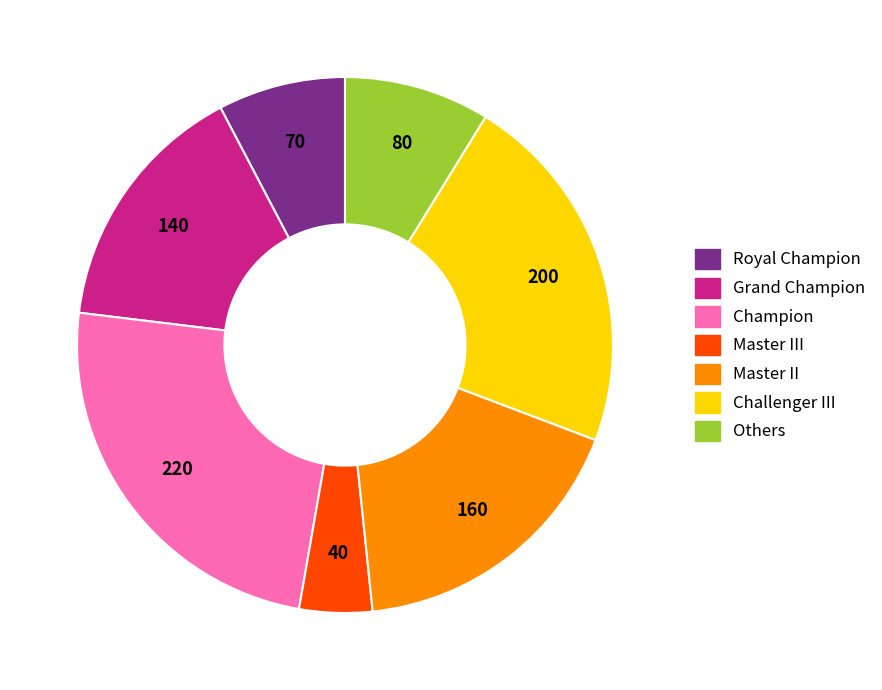

What is the ratio of the value at Master II to the value at Grand Champion?

1.1